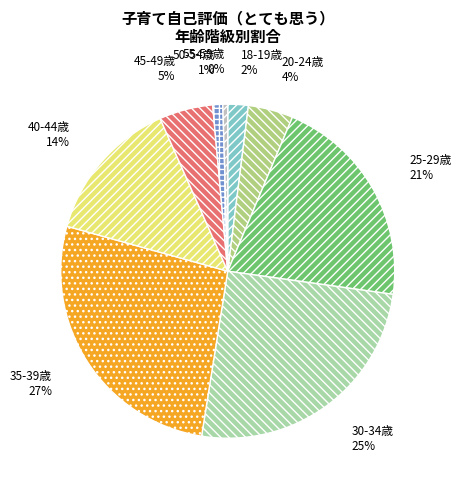

Is the sum of 18-19歳 and 40-44歳 greater than half?

No